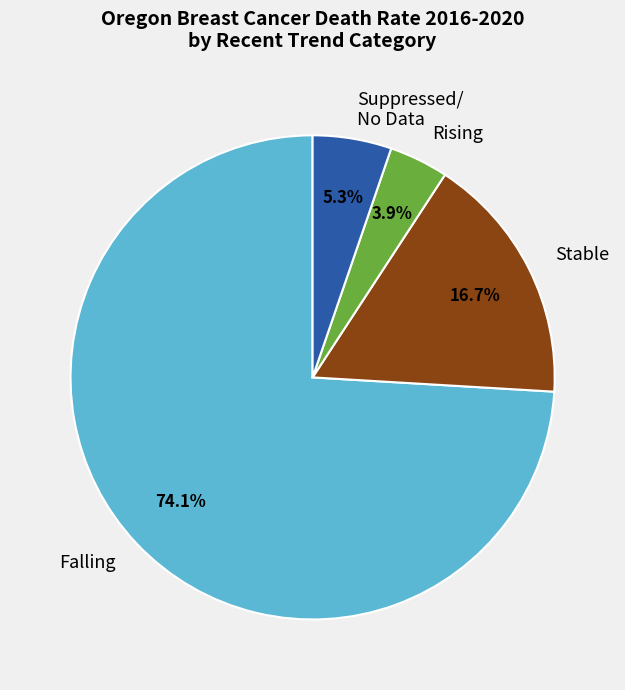

To the nearest percent, what is the average slice percentage?

25%